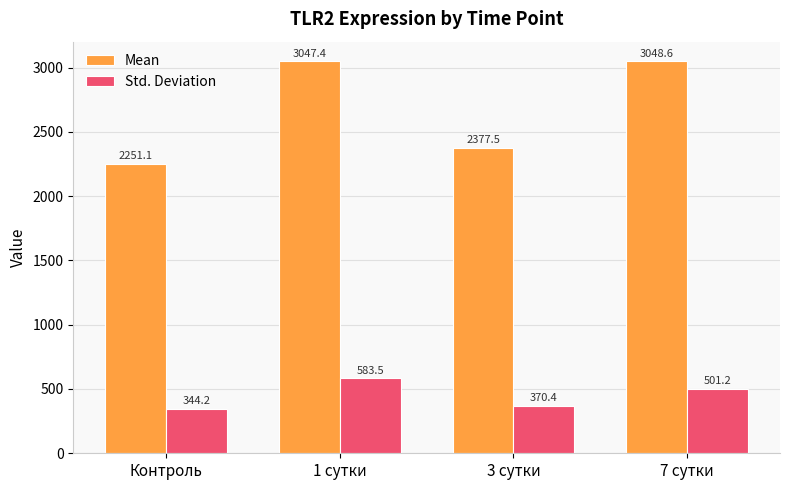

Rank the categories by Std. Deviation value from highest to lowest.

1 сутки, 7 сутки, 3 сутки, Контроль